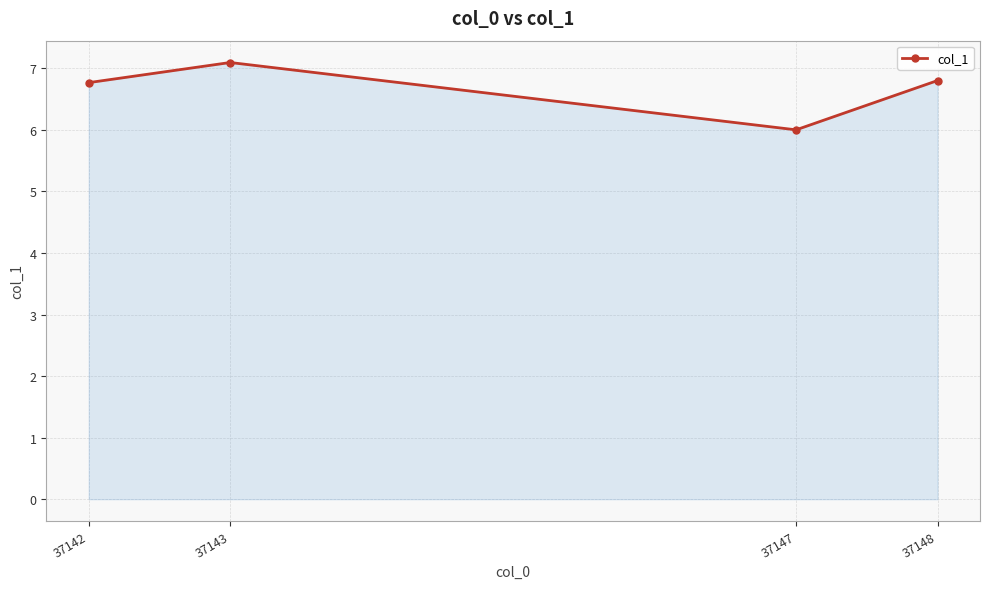

Count the number of categories in the chart.

4